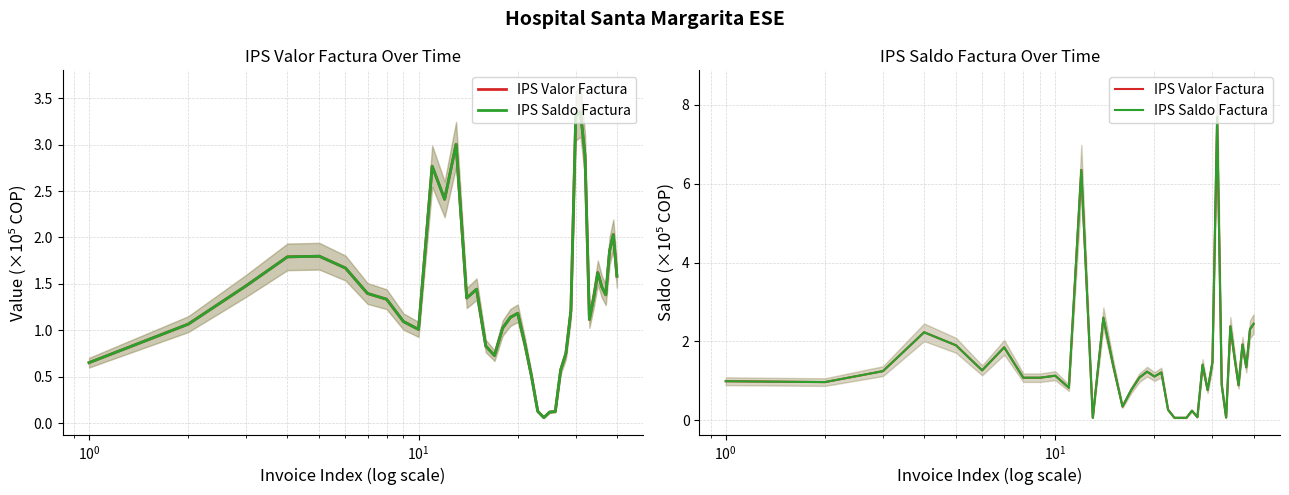

What is the sum of all IPS Valor Factura values?

56.6